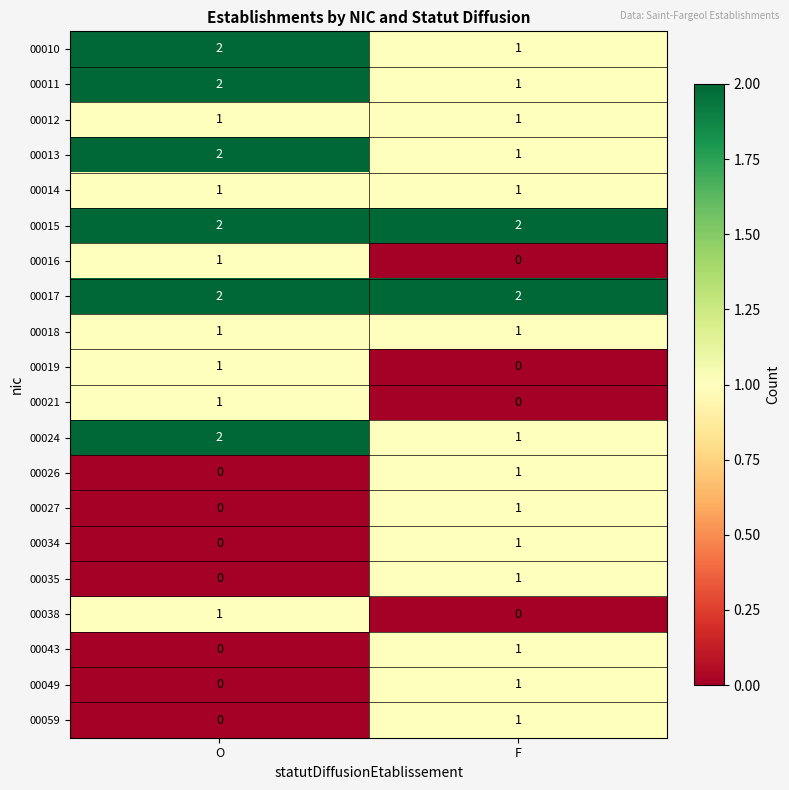

What is the sum of the 00024 values at O and F?

3